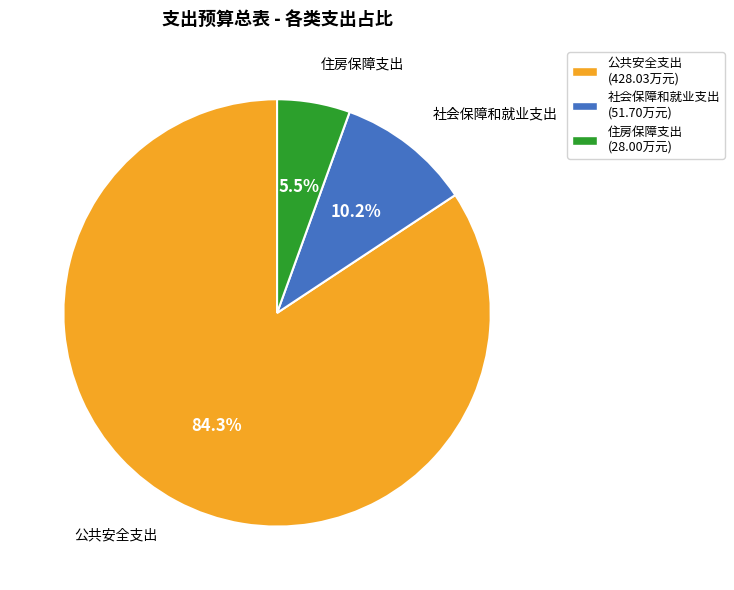

Which category has the smallest portion of the pie?

住房保障支出